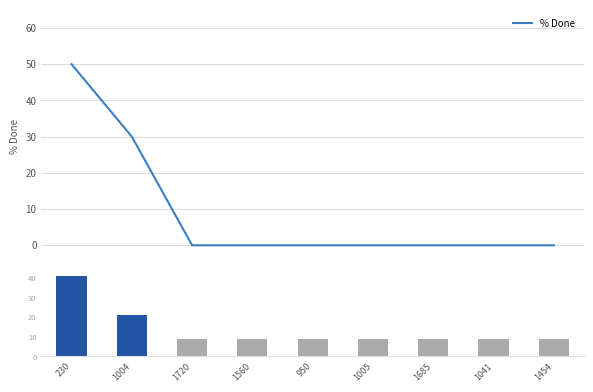

Rank the categories by % Done value from lowest to highest.

1720, 1560, 950, 1005, 1685, 1041, 1454, 1004, 230